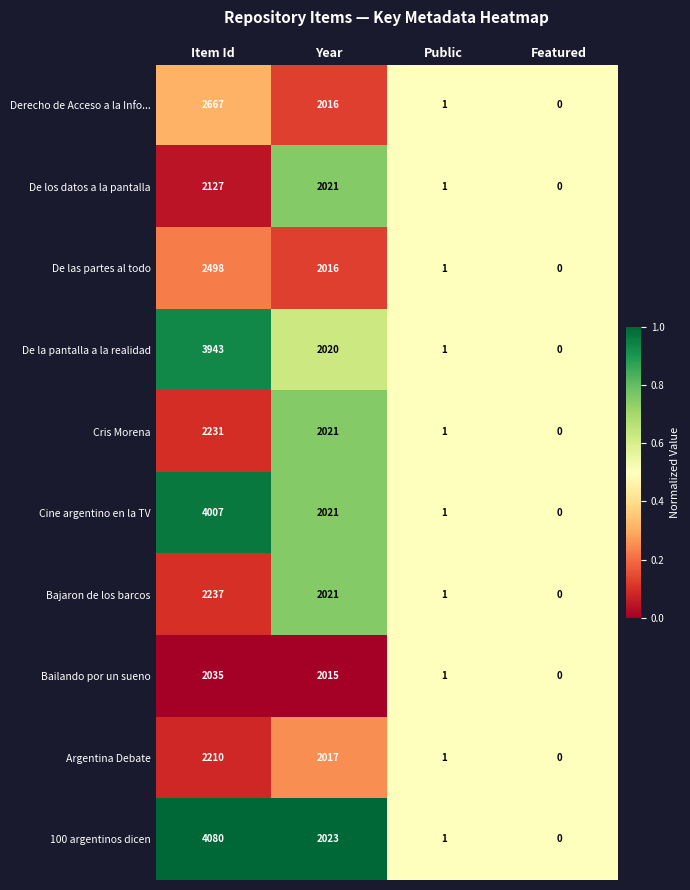

Which category has the highest value across all series?

Item Id